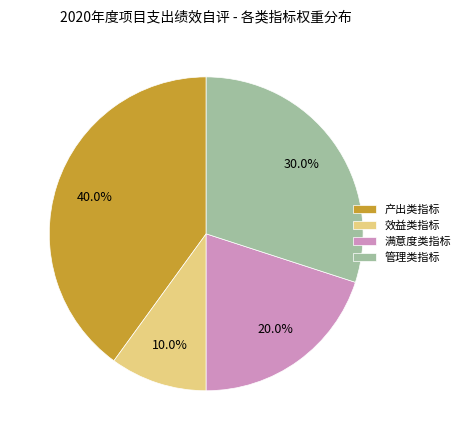

To the nearest percent, what is the average slice percentage?

25%